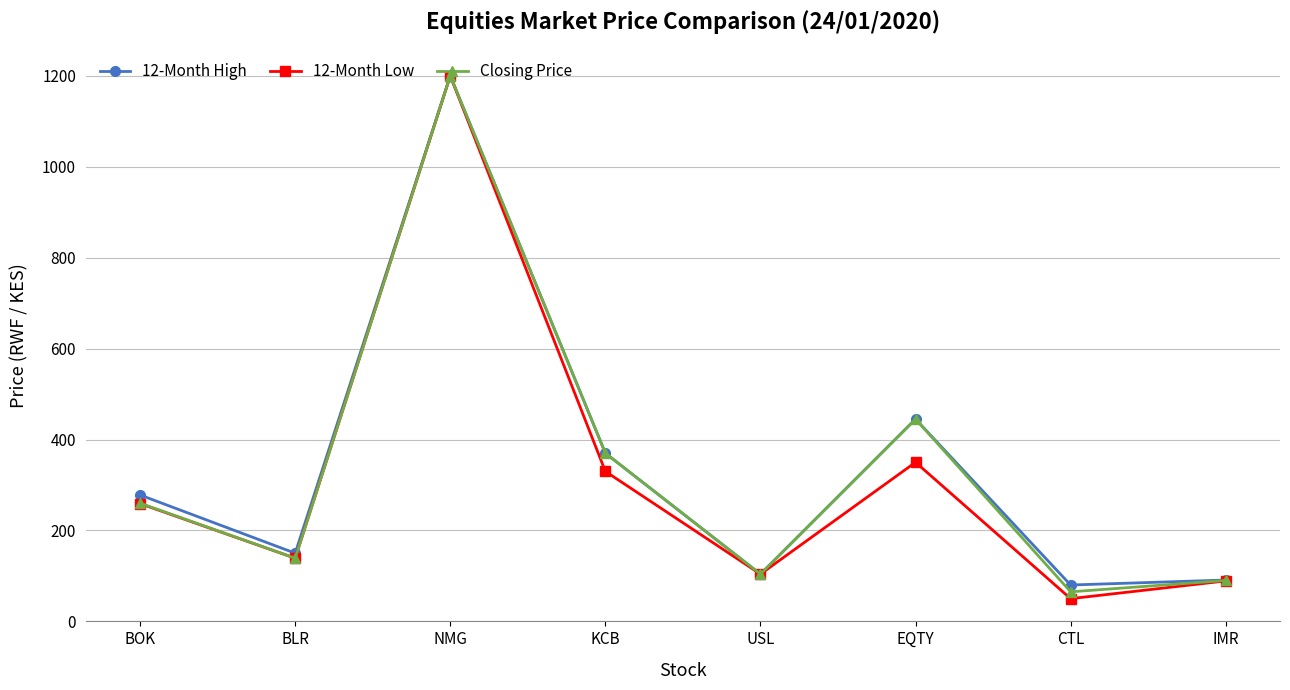

Read the 12-Month High value at IMR, to the nearest 100.

100